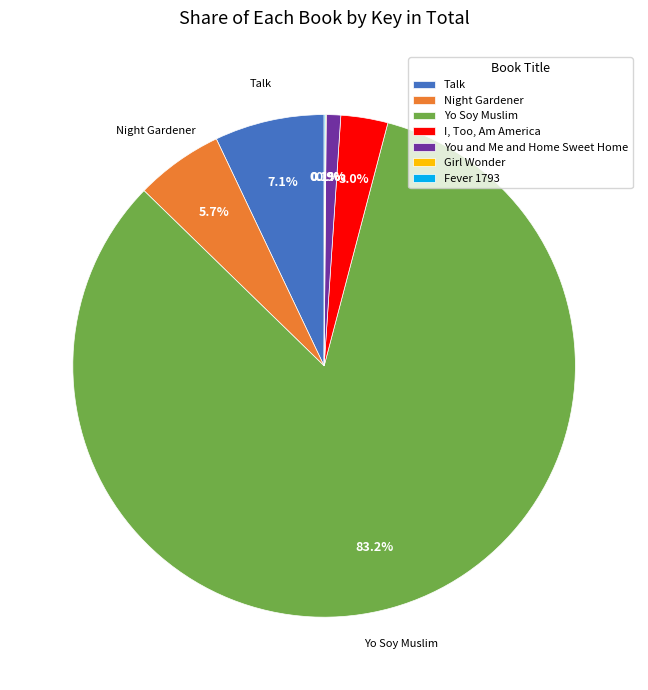

To the nearest percent, what is the difference between the largest and smallest slice percentages?

83%